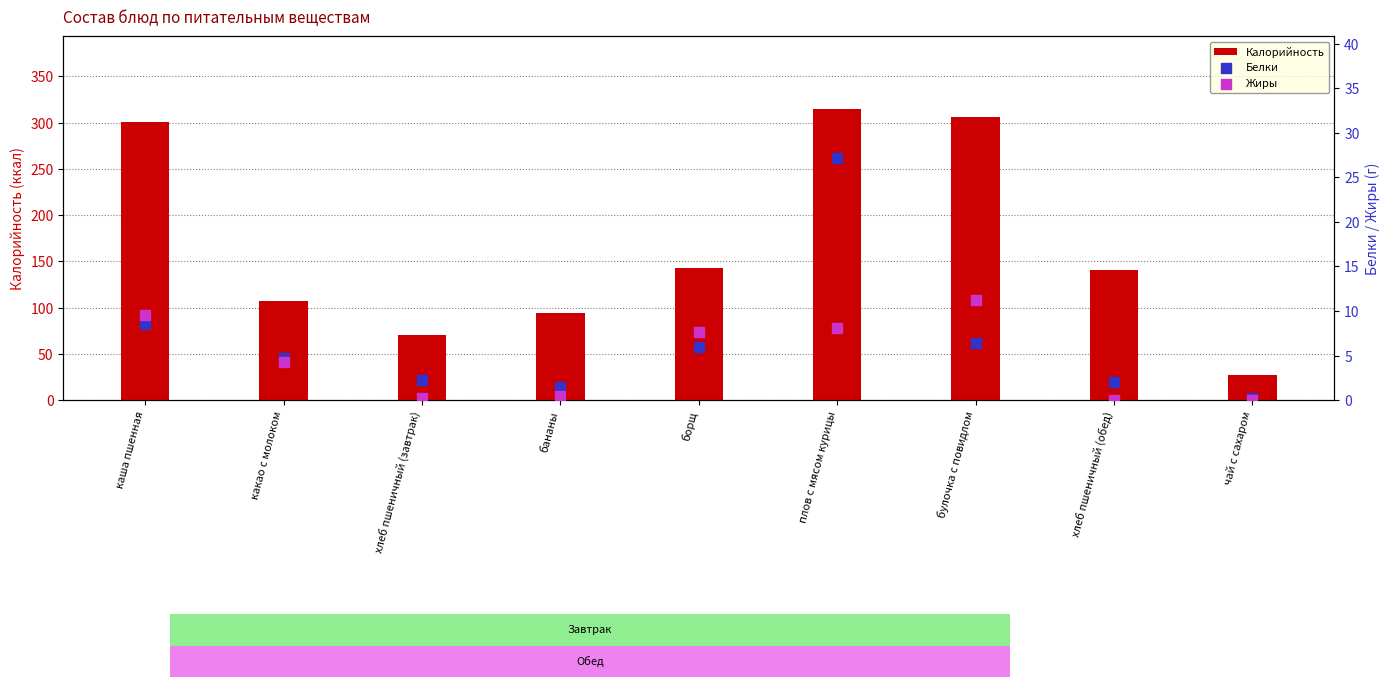

Which series contains the lowest Y value?

Жиры